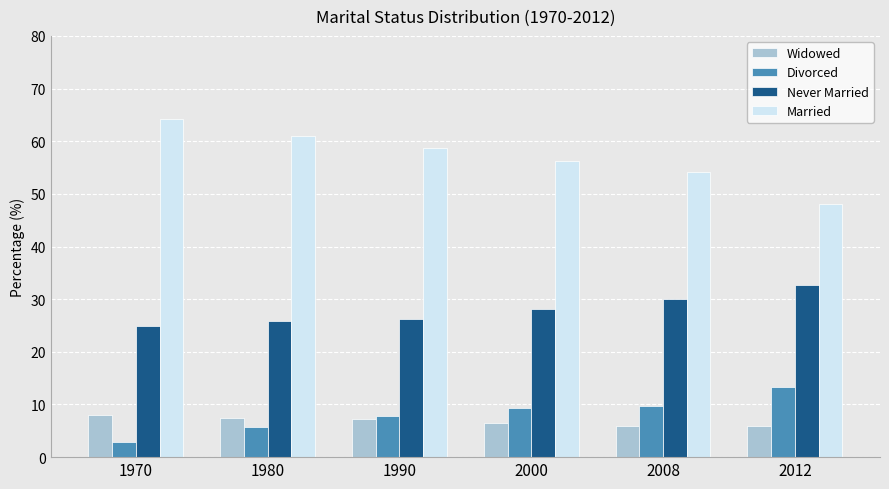

Does the chart contain any negative values?

No